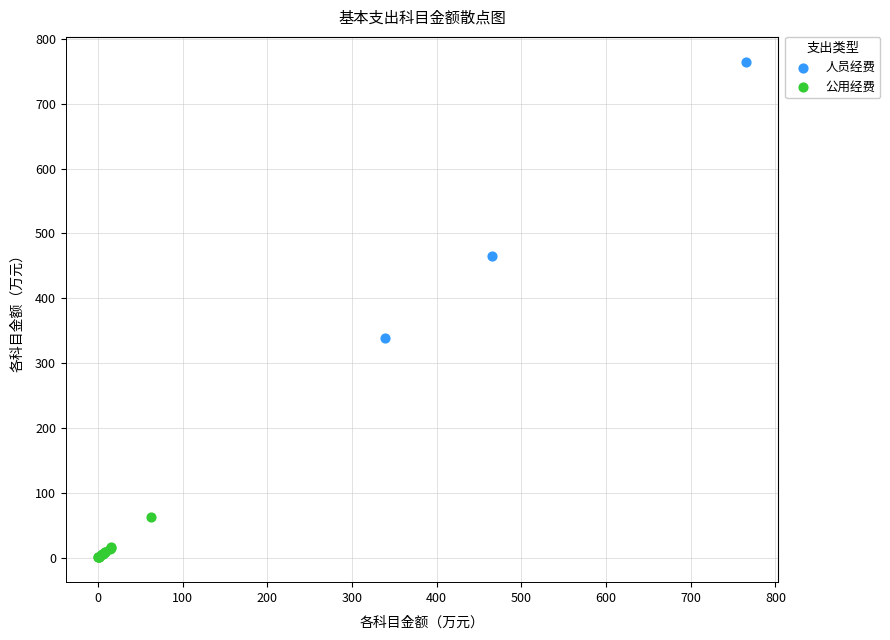

Which series reaches the minimum Y coordinate?

公用经费